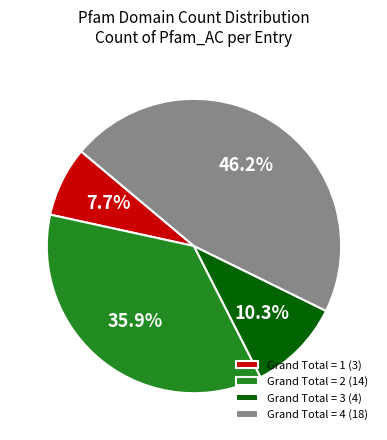

How many slices are in this pie chart?

4